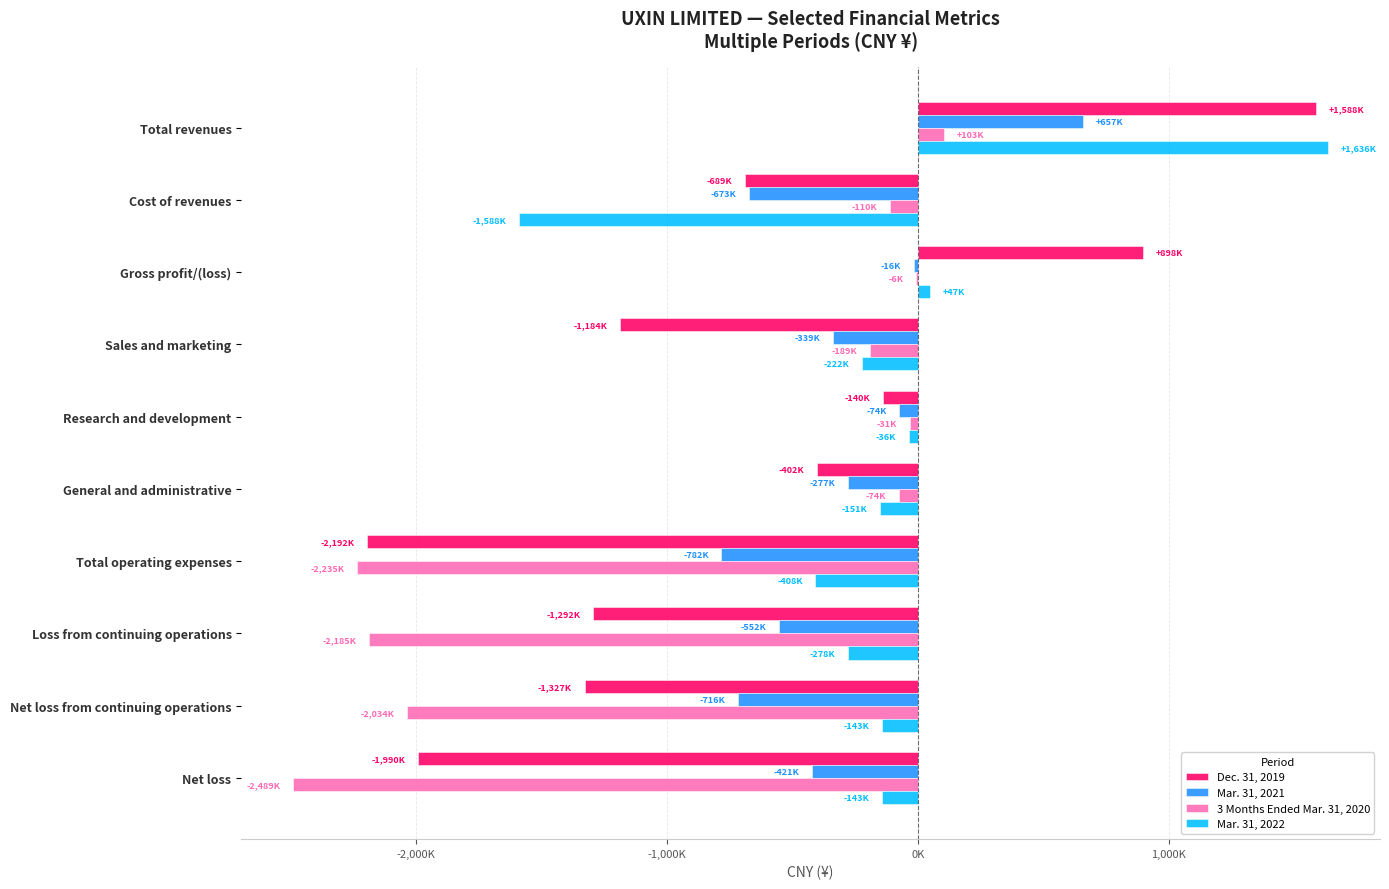

At which category is the sum across all series the highest?

Total revenues